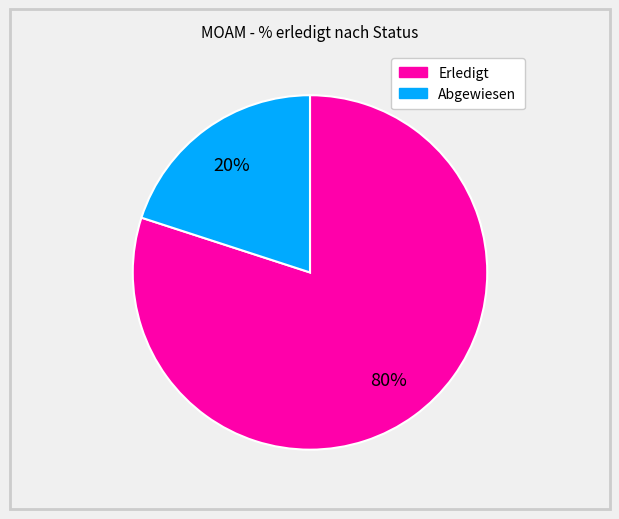

How many segments does this pie chart have?

2